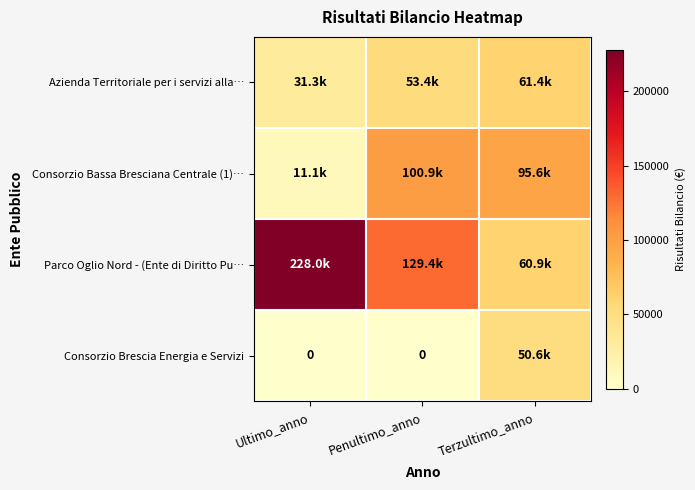

Read the Parco Oglio Nord - (Ente di Diritto Pu… value at Terzultimo_anno.

60910.6